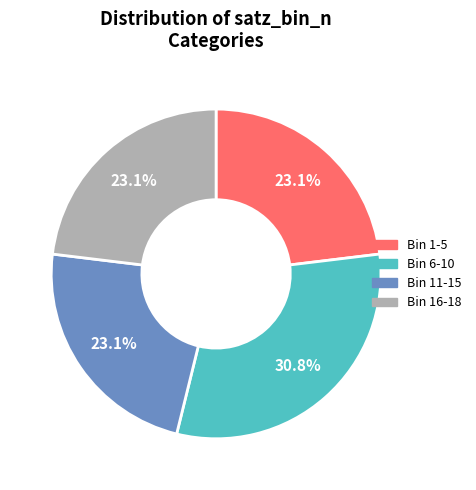

Is there a majority slice in this chart?

No